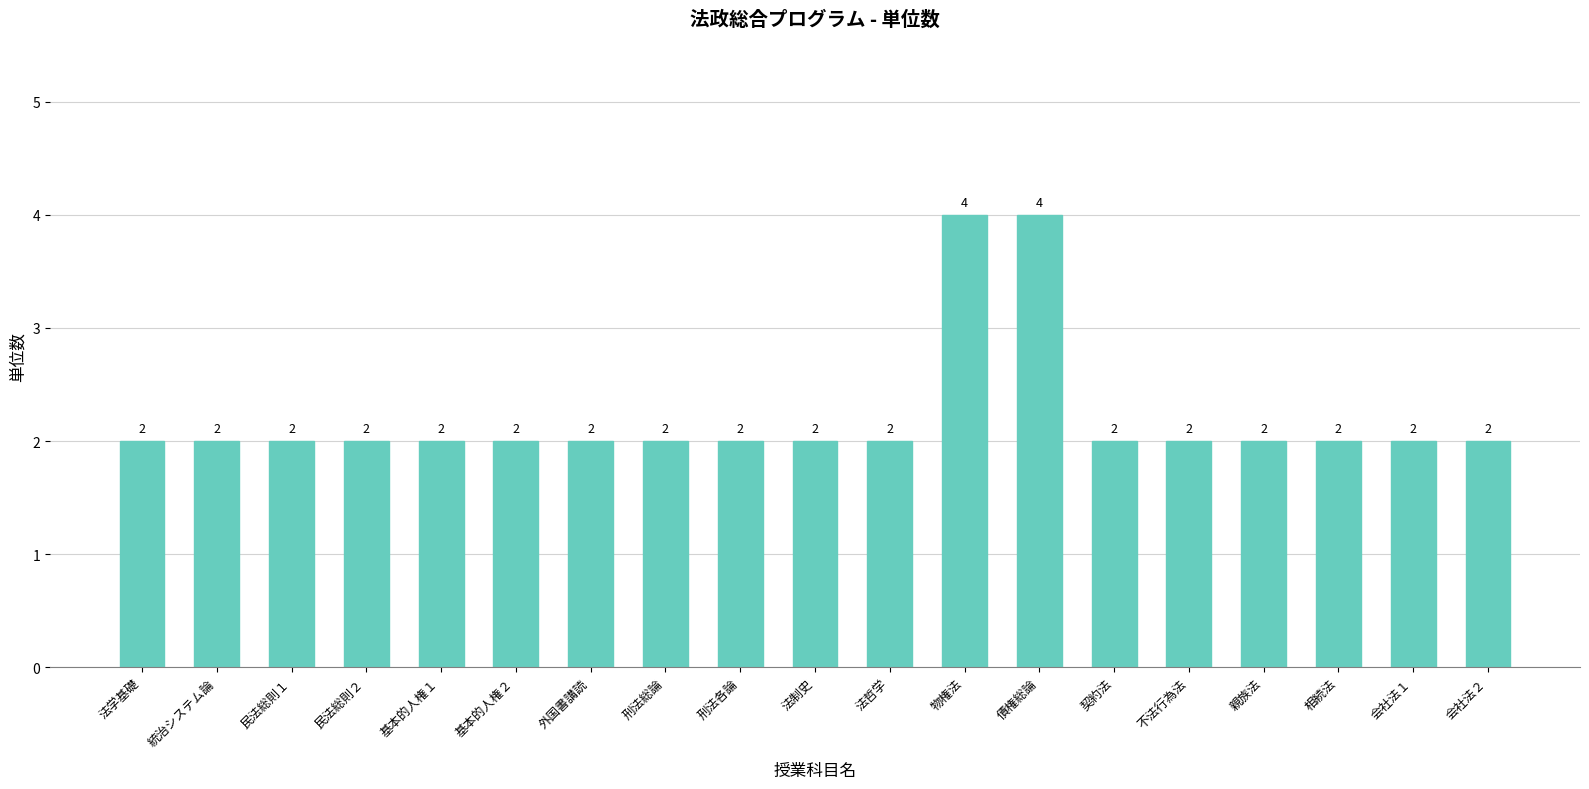

What is the greatest value displayed?

4